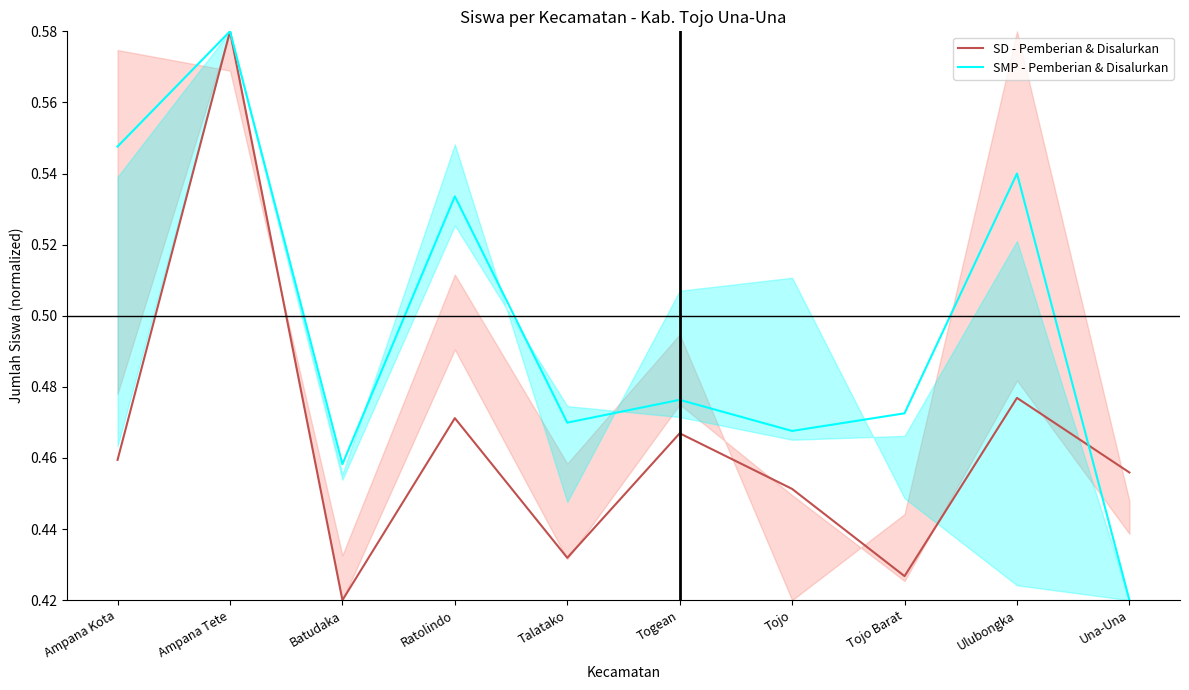

Is this an area chart (filled region under the line)?

No